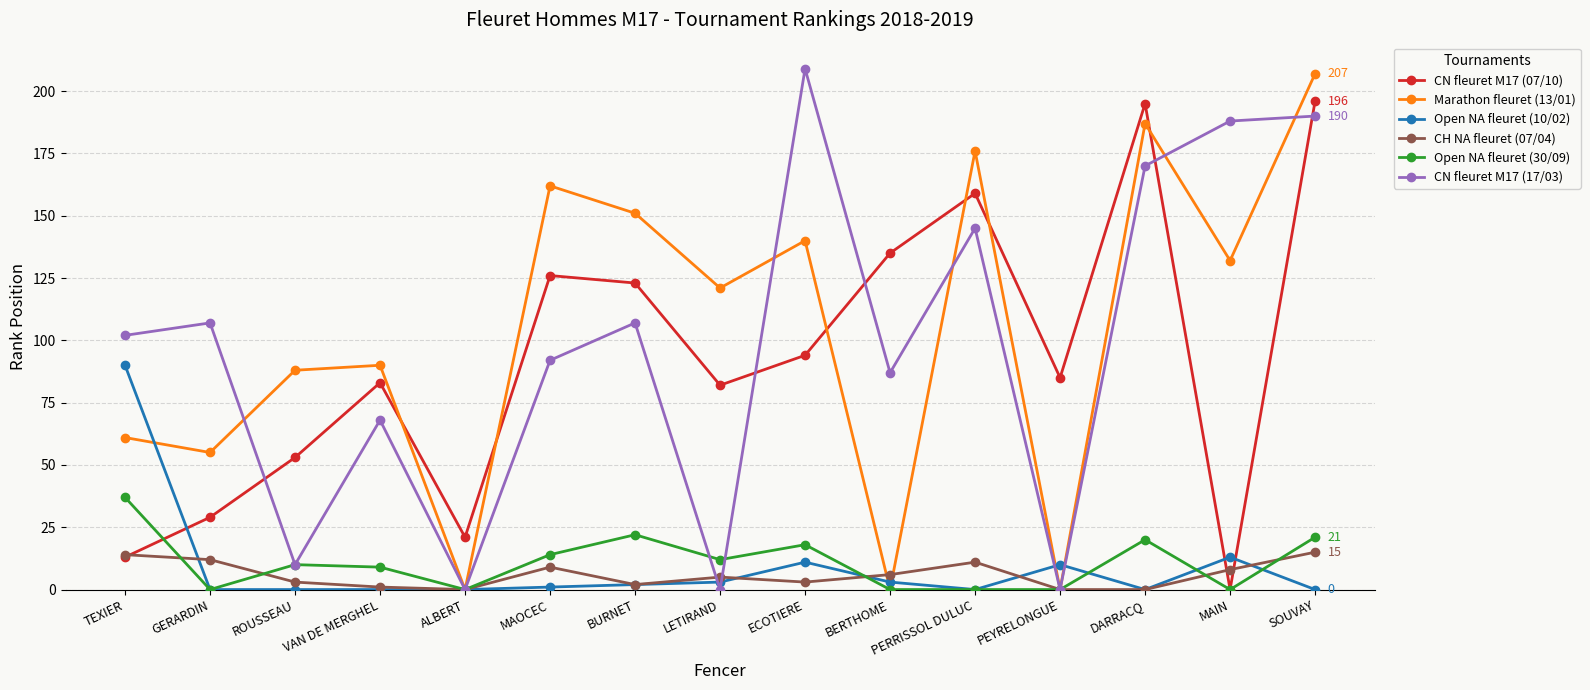

The value of Open NA fleuret (10/02) at DARRACQ is 0. True or false?

True